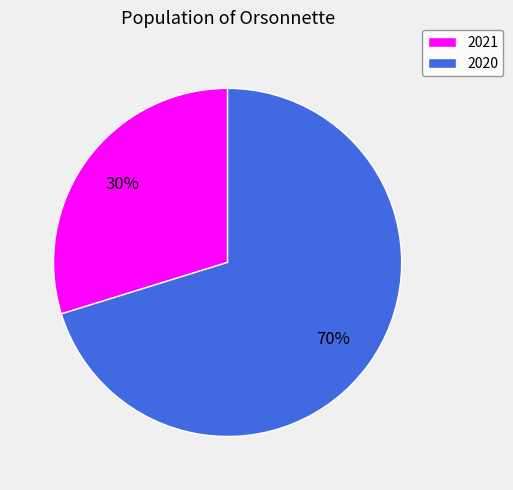

To the nearest percent, what percentage of the pie is 2020?

70%